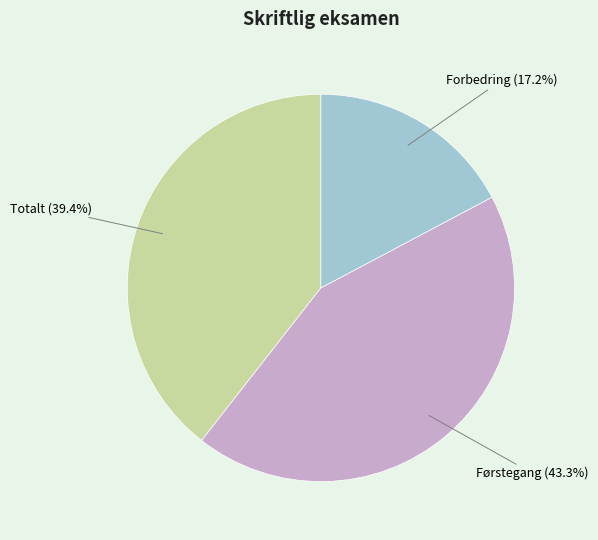

To the nearest percent, what is the difference between the largest and smallest slice percentages?

26%